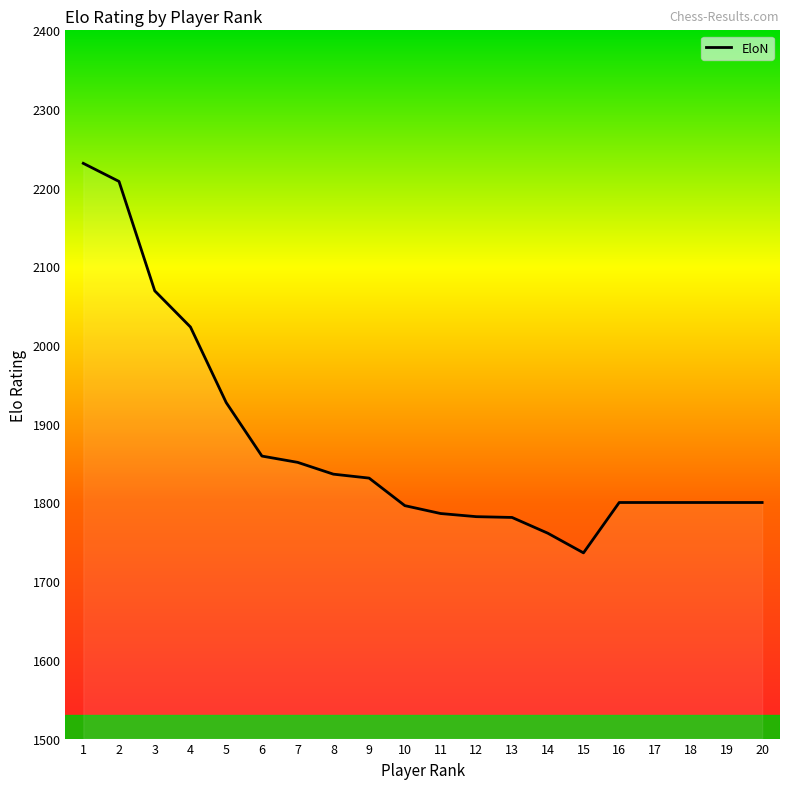

Is it true that the value at 15 is 1736?

True